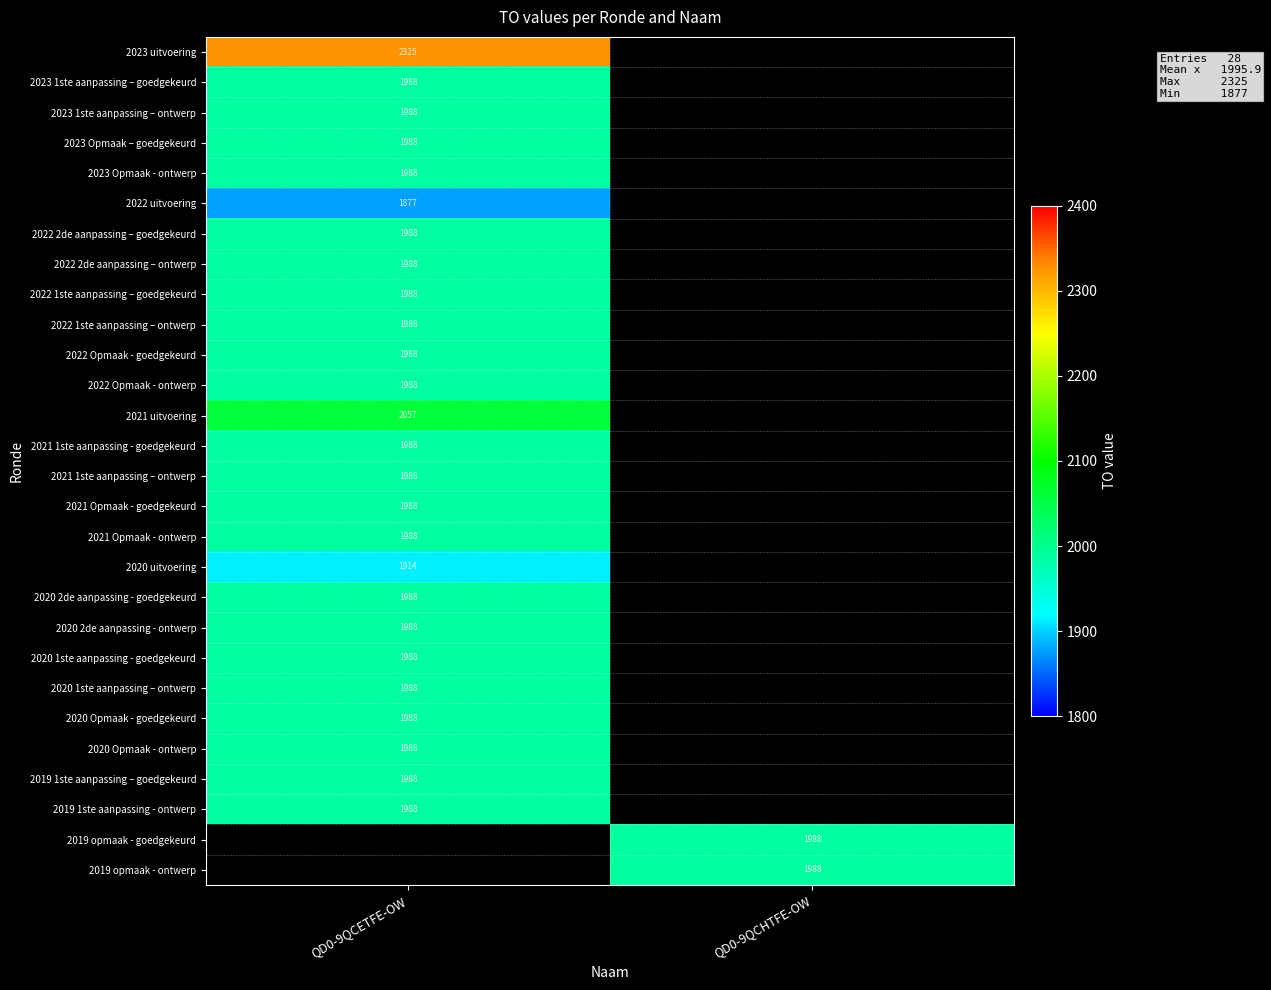

Is the value of 2020 Opmaak - ontwerp at QD0-9QCETFE-OW greater than the value of 2023 uitvoering at QD0-9QCETFE-OW?

No